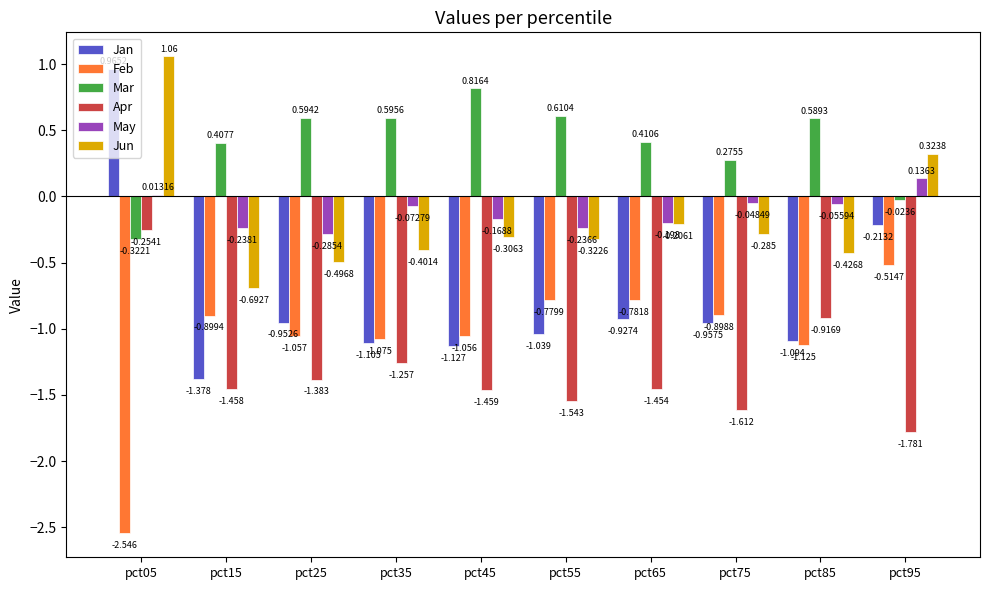

Is the value of Mar at pct85 greater than the value of Jan at pct45?

Yes